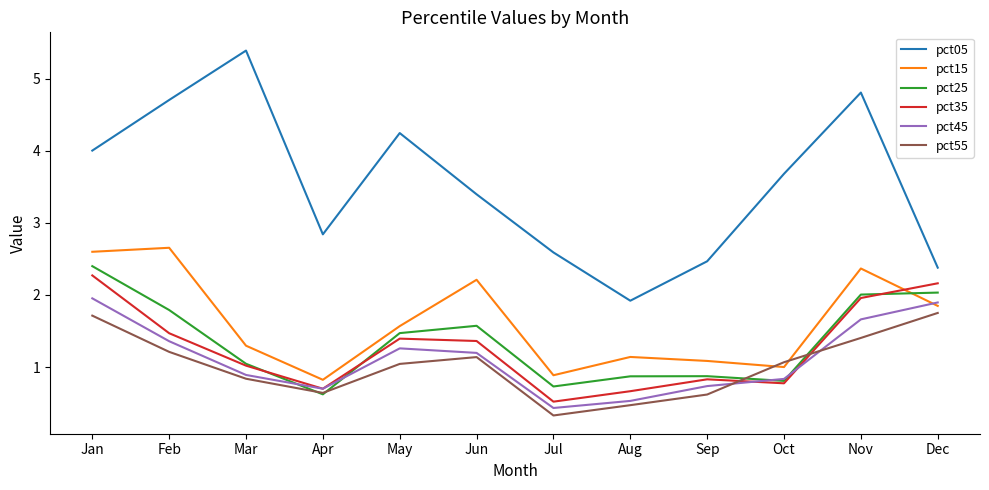

Between which two adjacent categories do pct35 and pct15 first intersect?

Nov and Dec